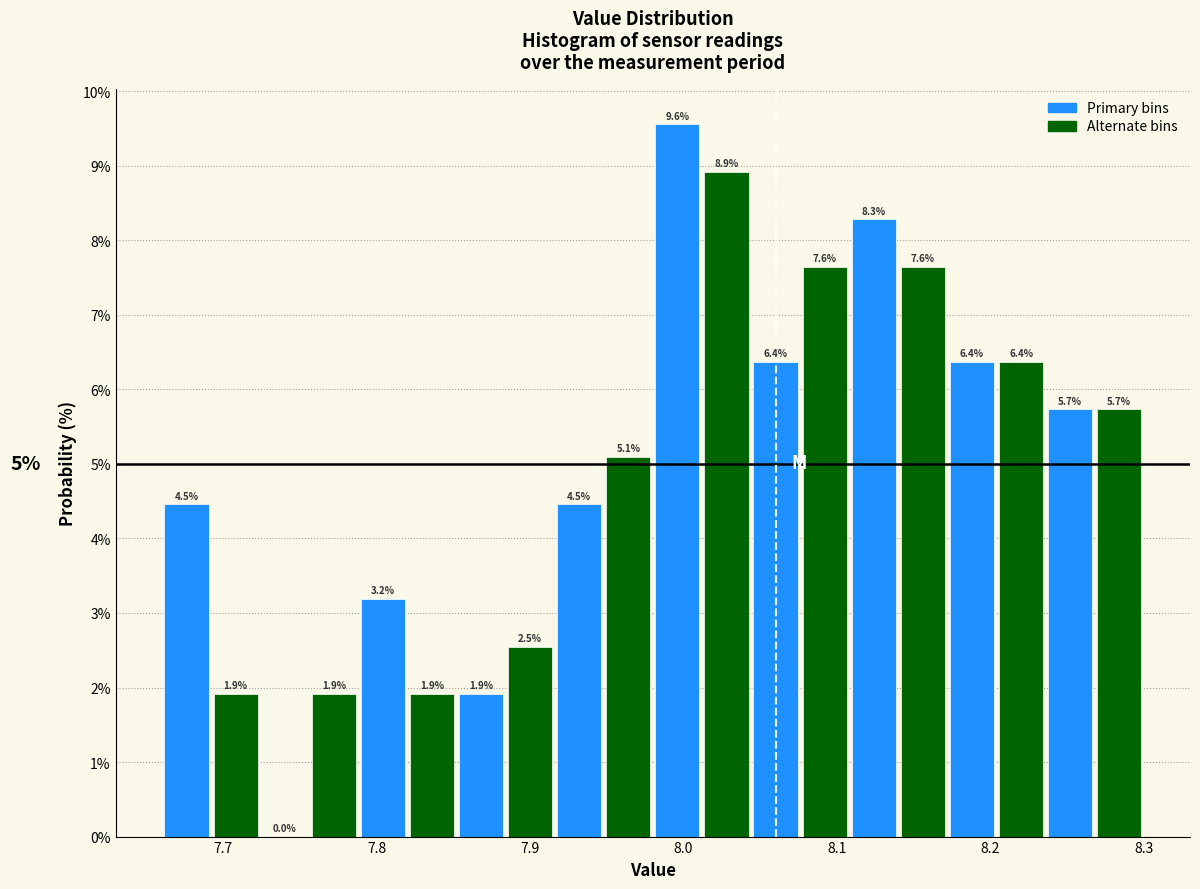

Around what value on the x-axis is the tallest bar? Give the approximate position of its centre, as read against the axis.

8.00